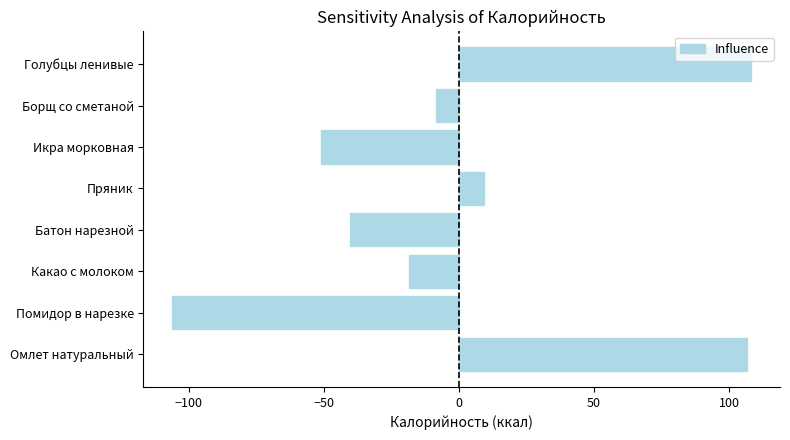

What is the sum of the values at Какао с молоком and Икра морковная?

-69.3